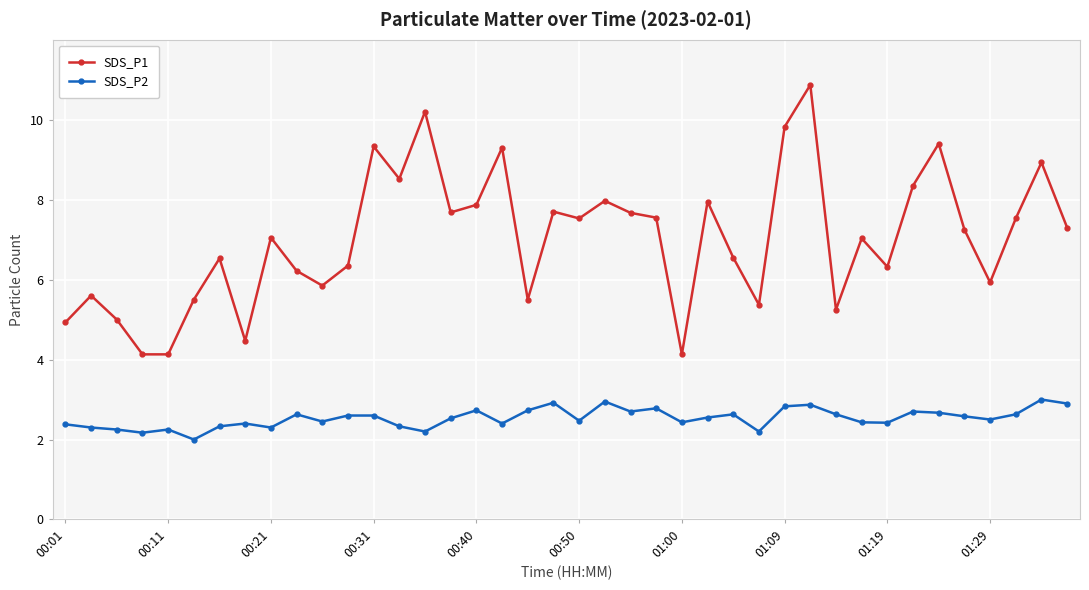

True or false: SDS_P1 has more than 2 interior local peaks.

True